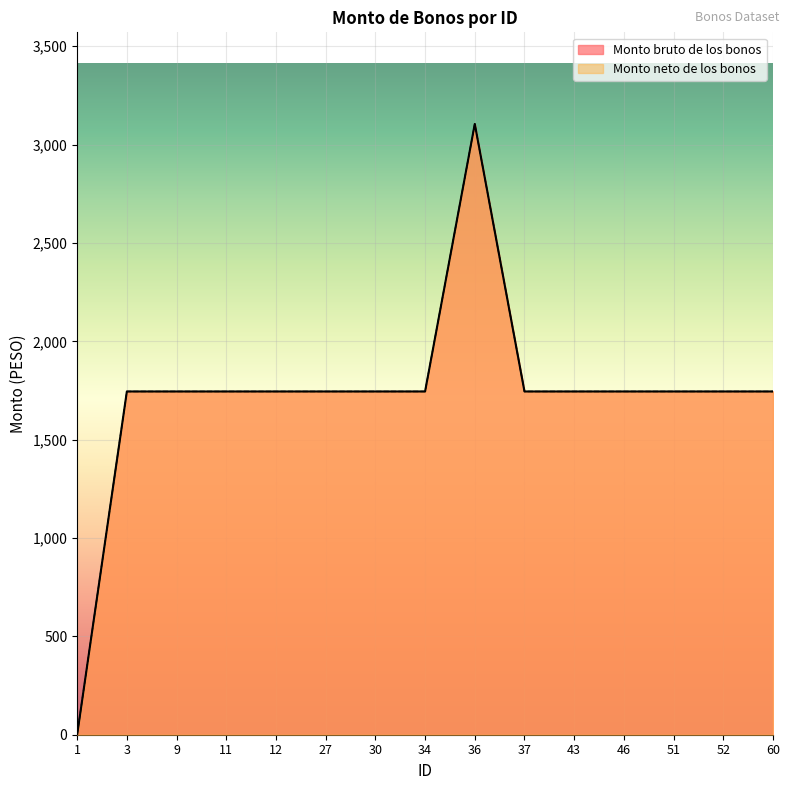

Where is Monto neto de los bonos nearest to the value 1552?

3